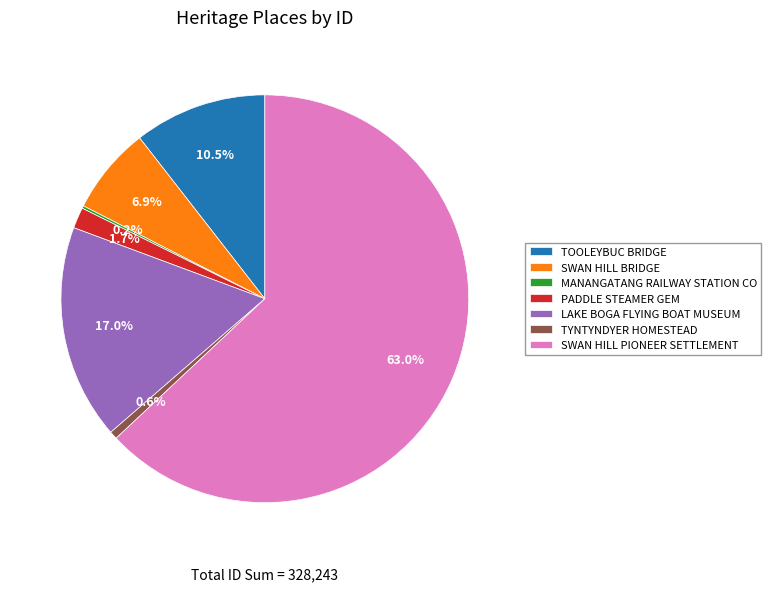

To the nearest percent, what portion does PADDLE STEAMER GEM represent?

2%